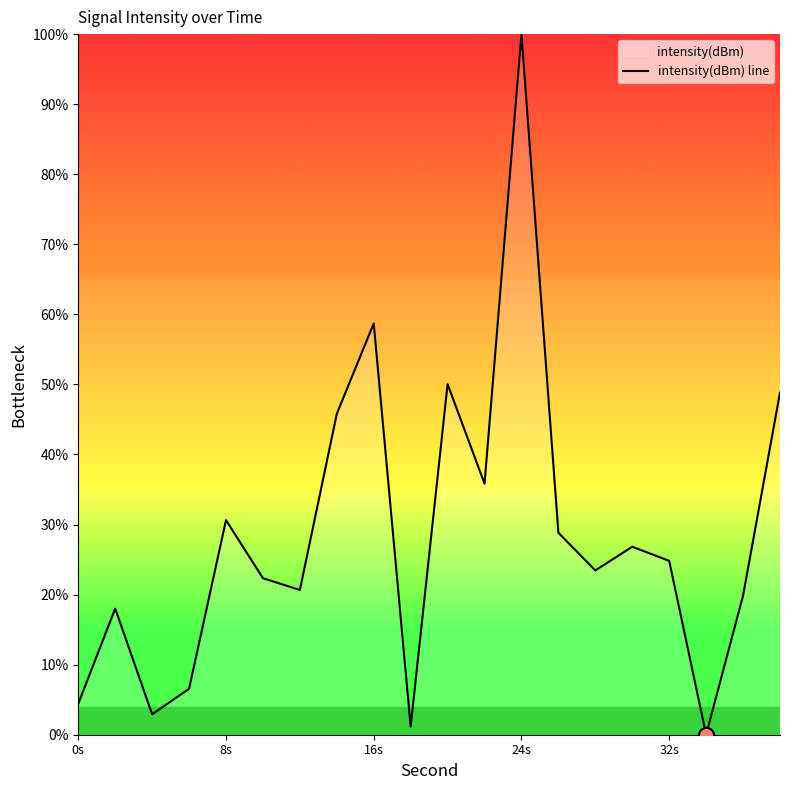

What is the difference between the maximum and minimum values?

100.0